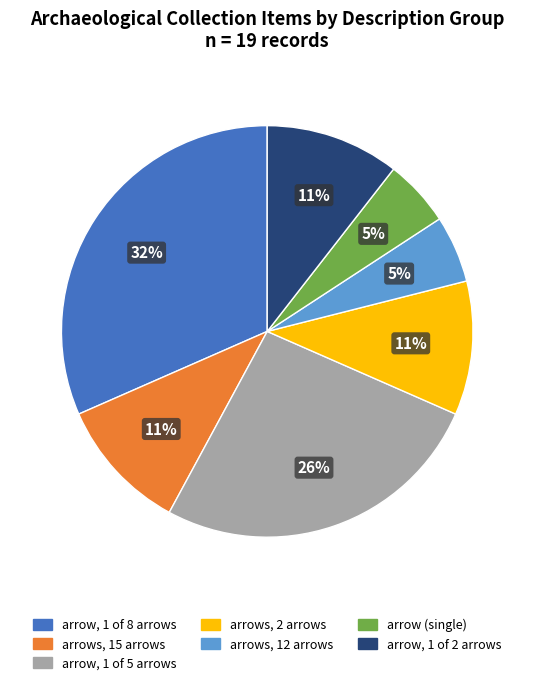

Is there a majority slice in this chart?

No